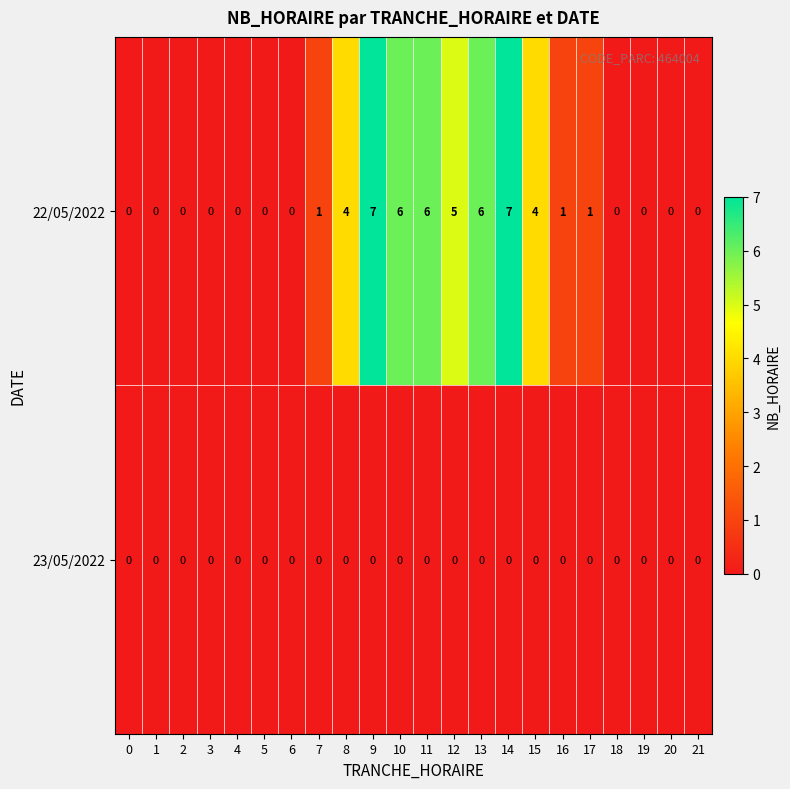

The value of 22/05/2022 at 13 is 11. True or false?

False